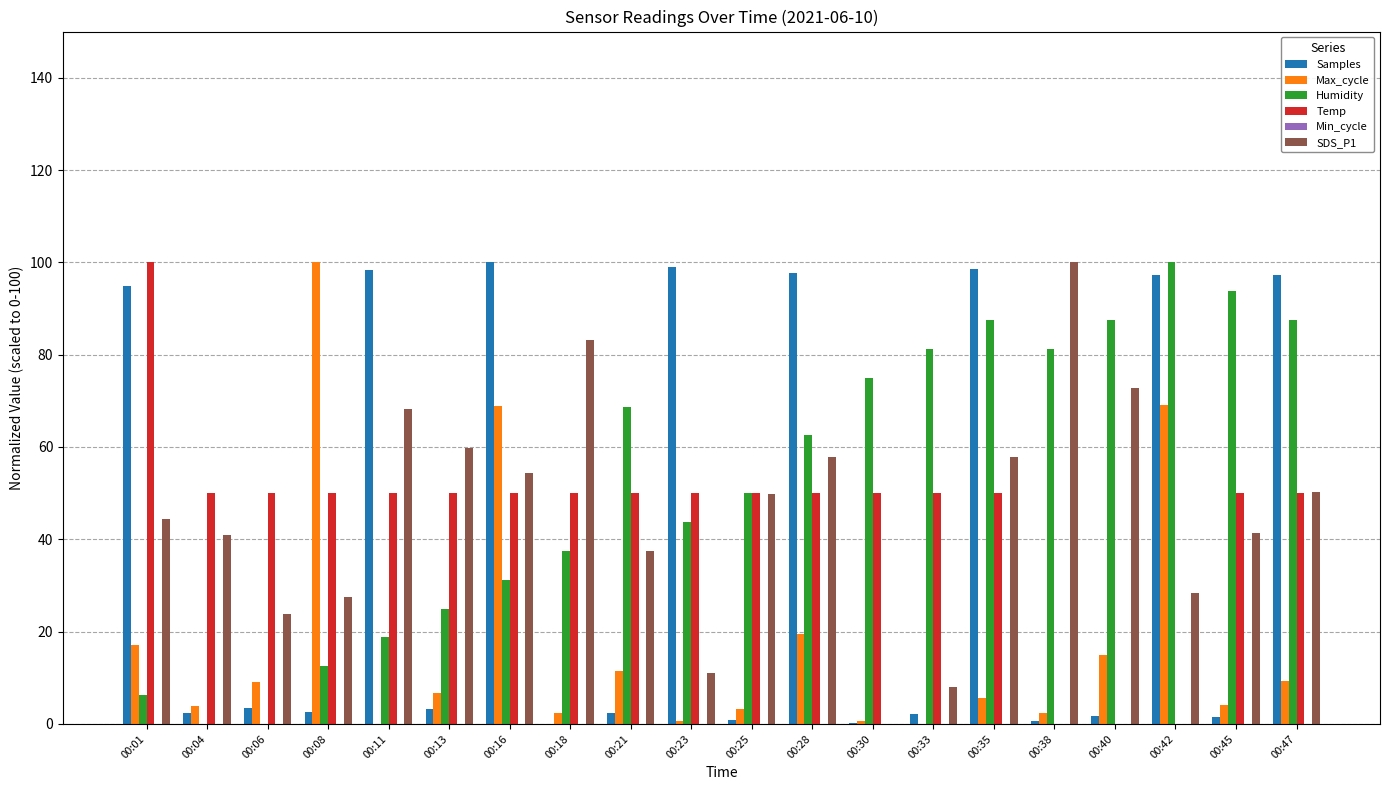

What is the total value across all series at 00:28?

287.6